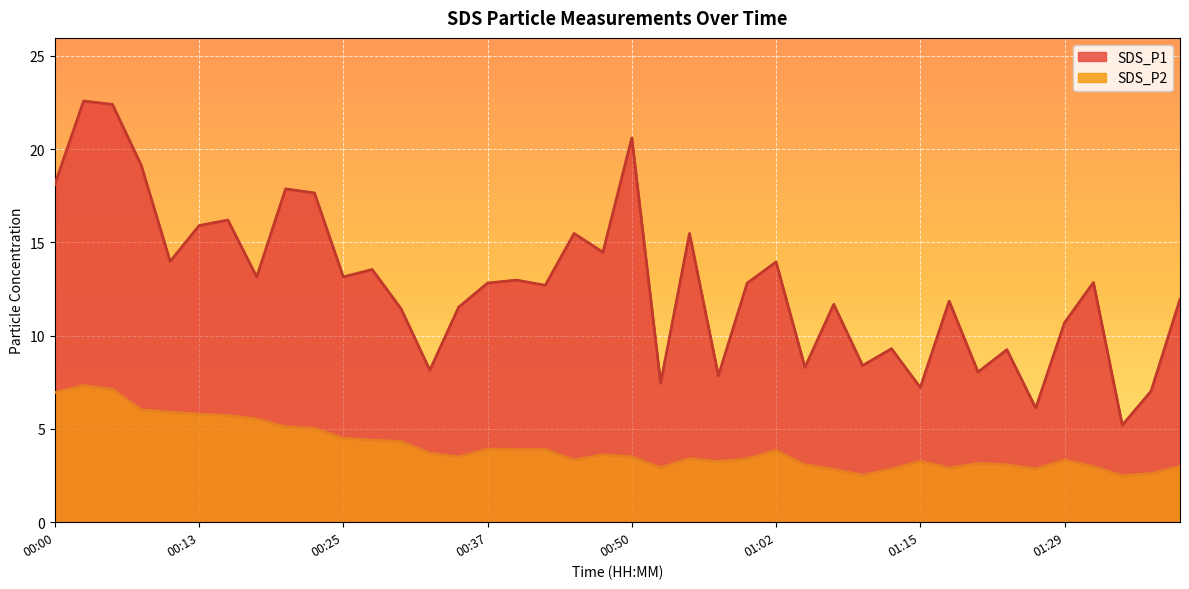

At which category is the sum across all series the highest?

00:03